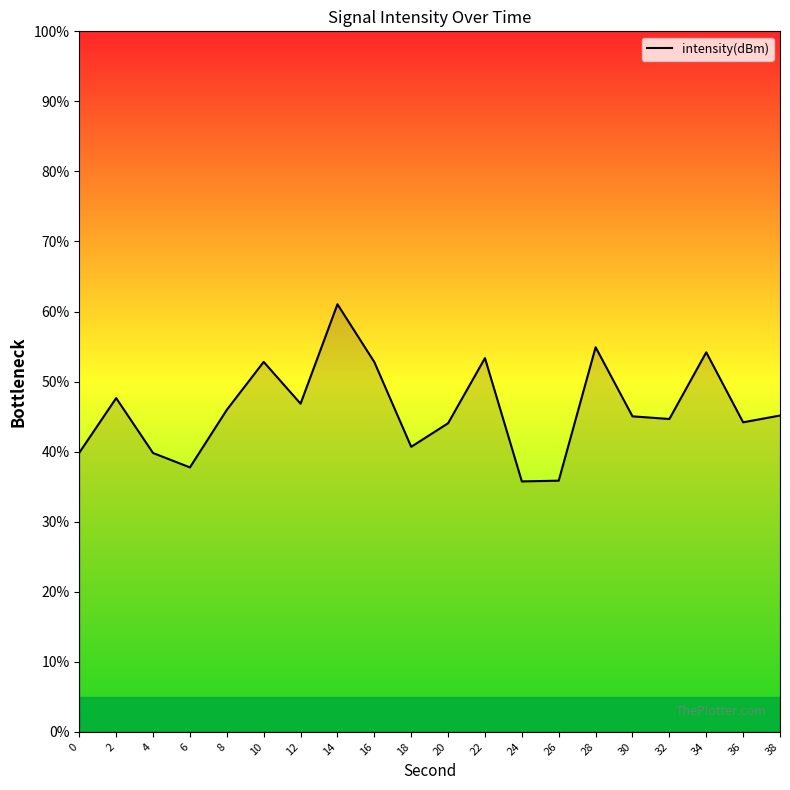

Read the value at 6.

37.7